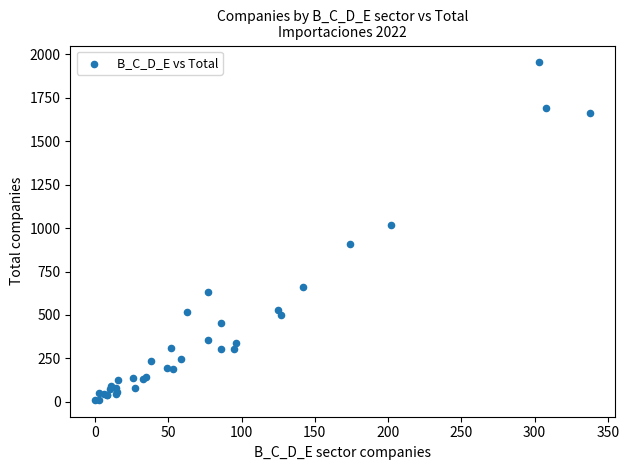

What Y value in the scatter plot is closest to 982?

1017